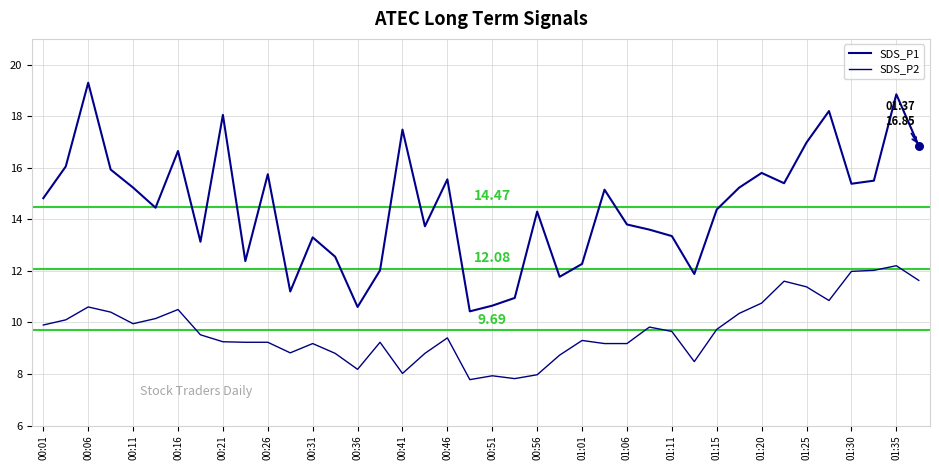

At how many categories does at least one series exceed 14?

23